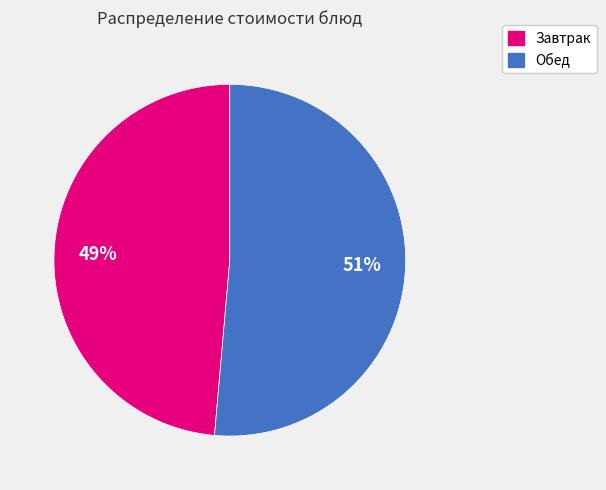

To the nearest percent, what is the average slice percentage?

50%